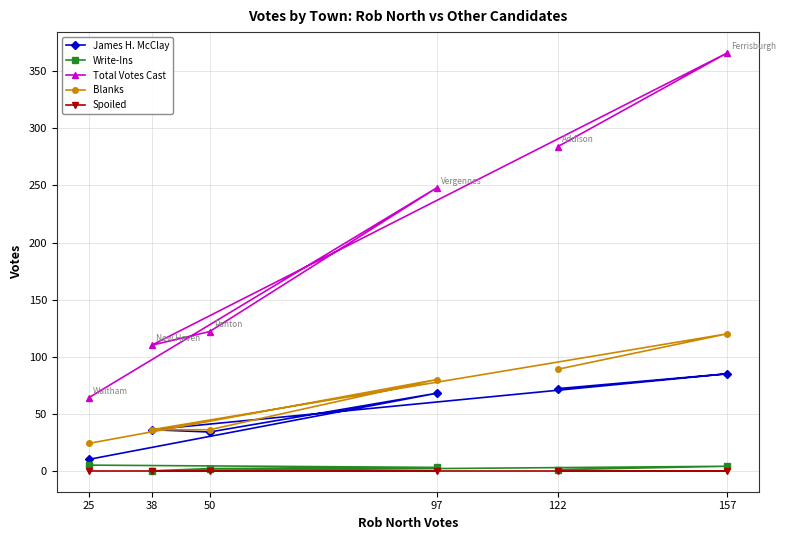

What is the difference between the highest and lowest values at 97?

248